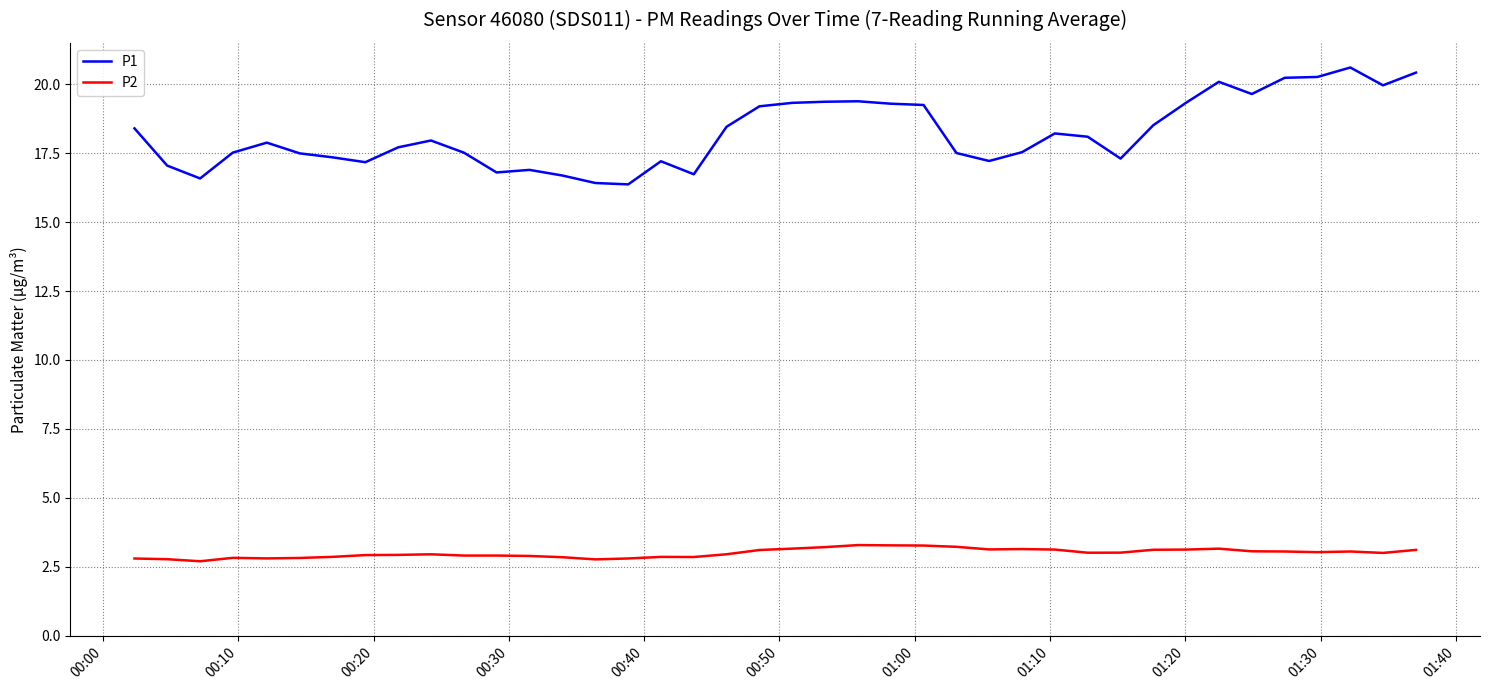

What is the maximum value shown in the chart?

20.6